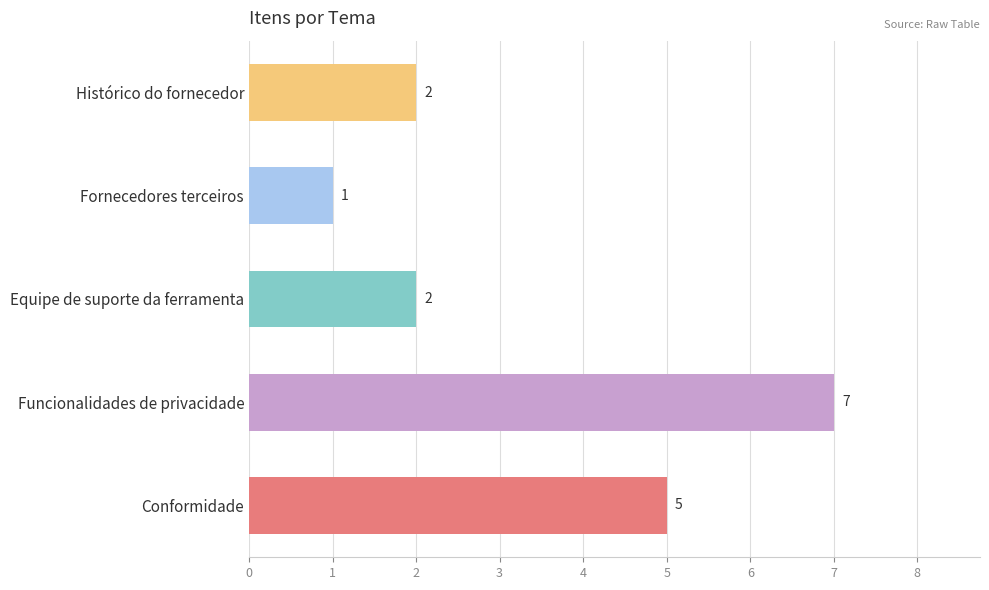

Reading top to bottom, what are all the values shown in this chart?

Histórico do fornecedor=2	Fornecedores terceiros=1	Equipe de suporte da ferramenta=2	Funcionalidades de privacidade=7	Conformidade=5